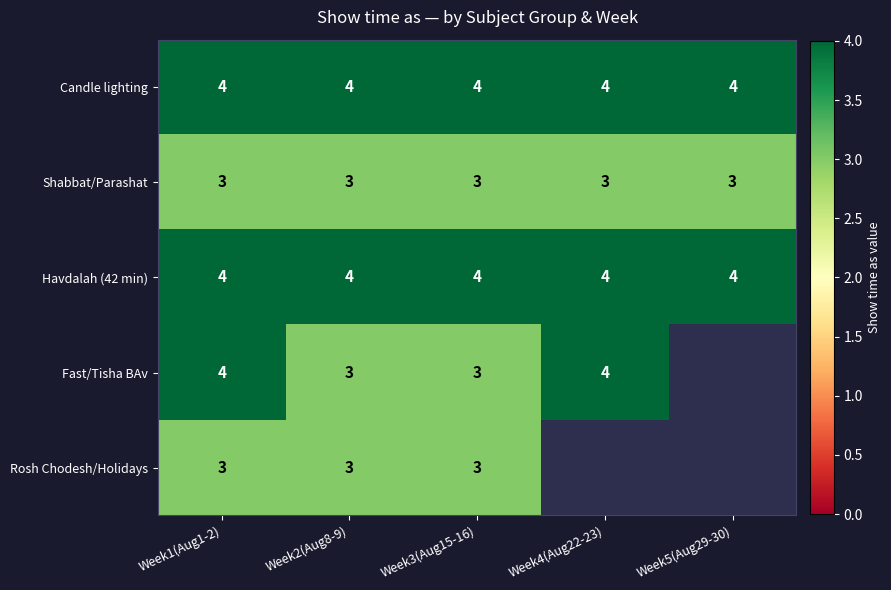

Count the number of categories in the chart.

5